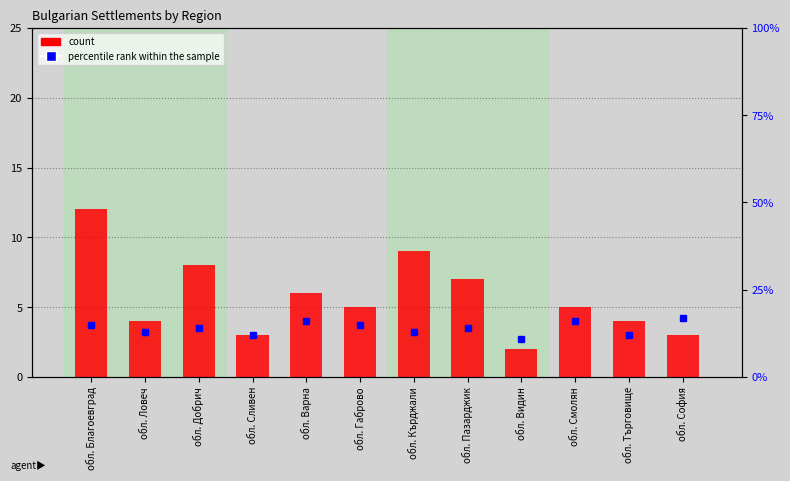

Is the value of percentile rank within the sample at обл. Кърджали greater than the value of count at обл. Кърджали?

Yes